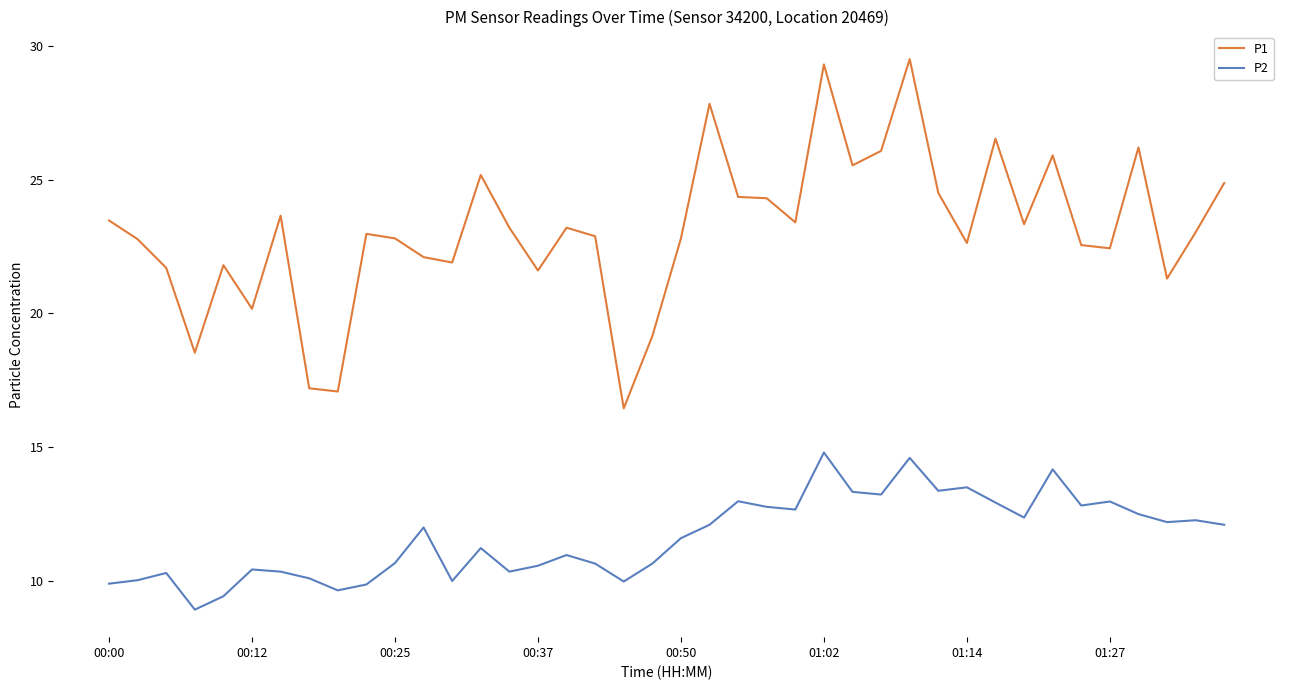

What are all the series names shown in the legend?

P1, P2